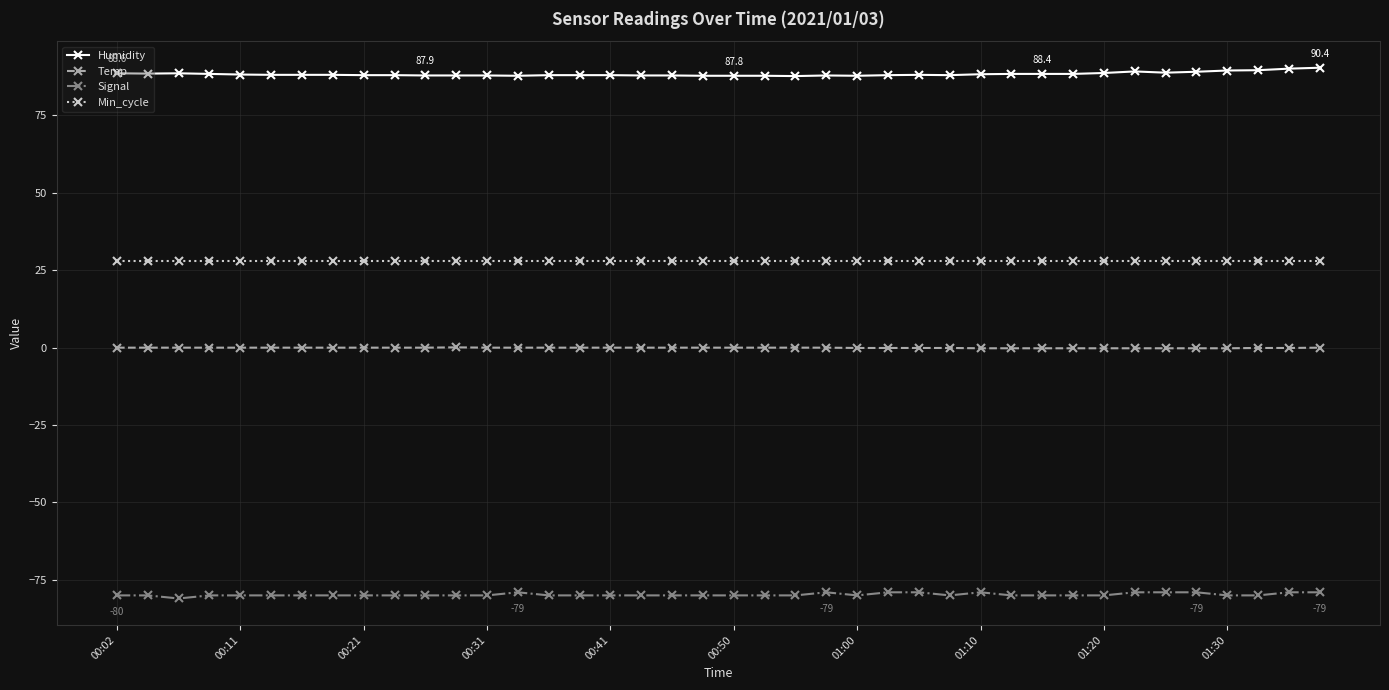

What is the average value of the Signal series?

-79.8